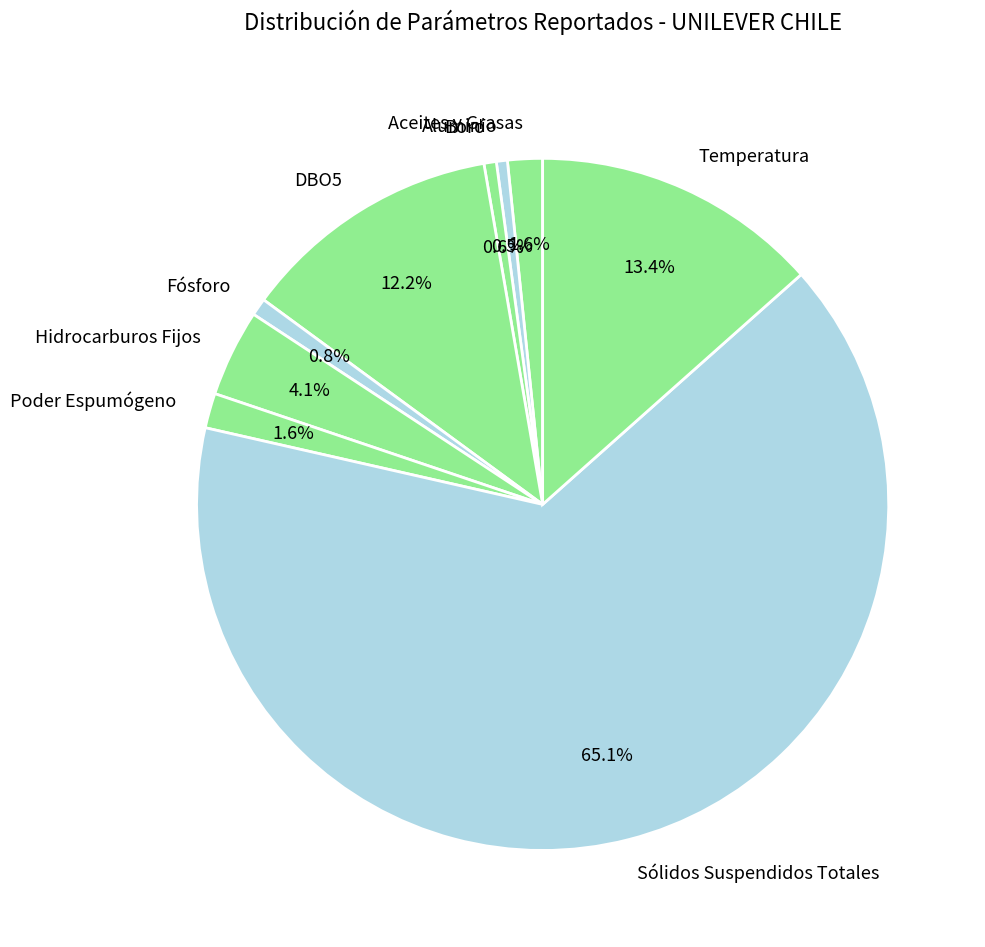

Which slice is the largest?

Sólidos Suspendidos Totales